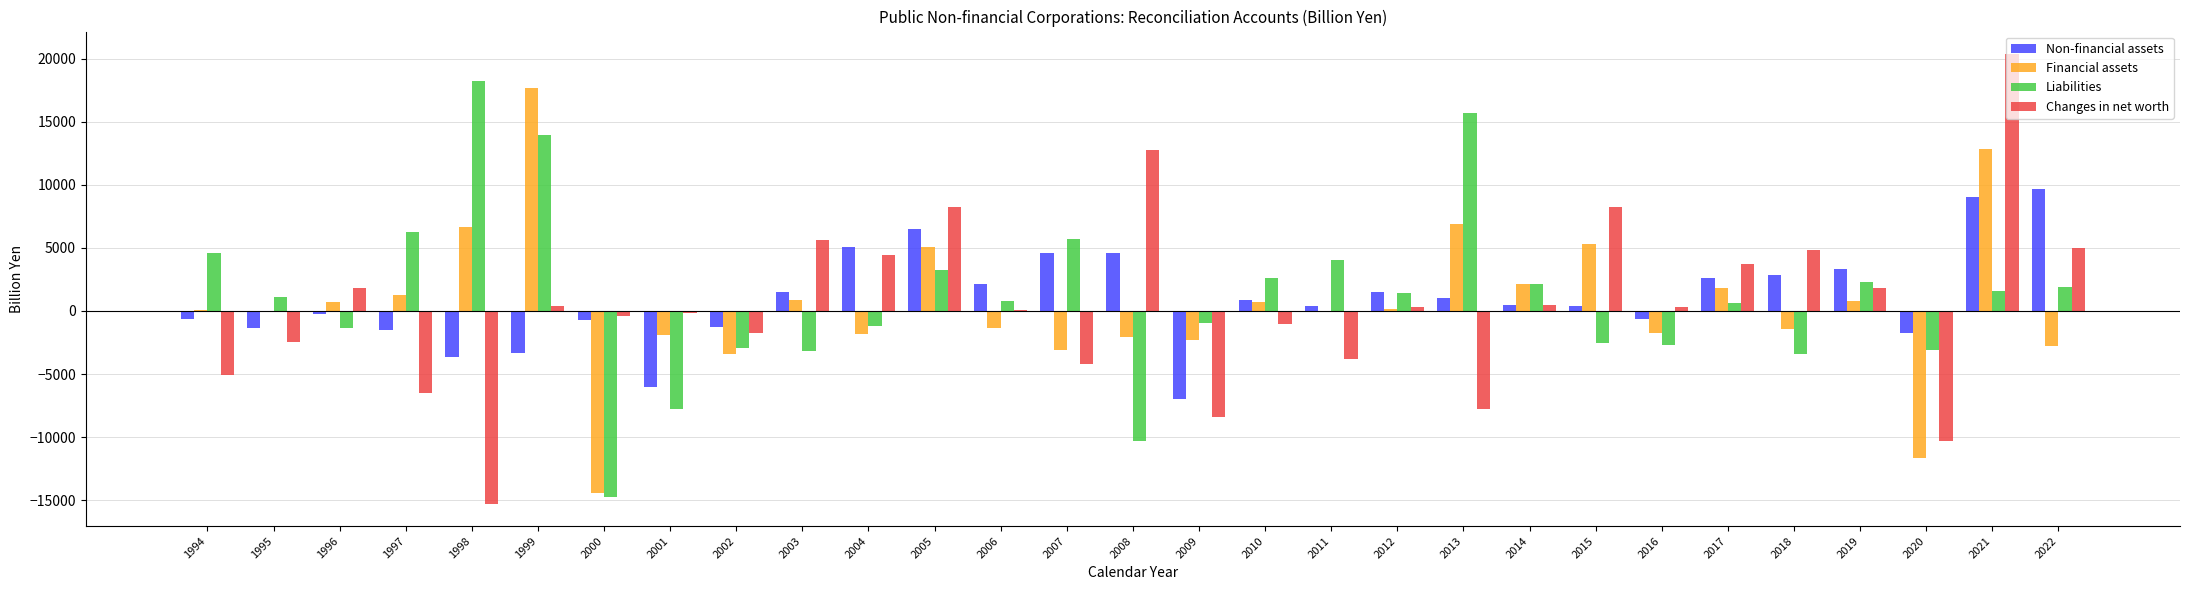

How many positive values does the Liabilities series have?

17